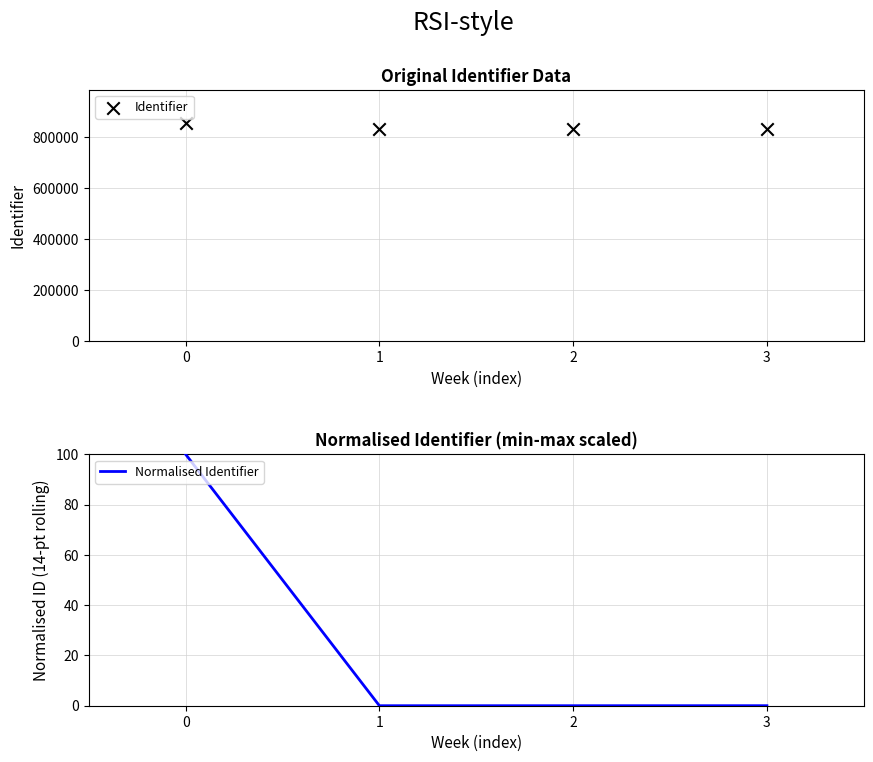

Which series reaches the maximum Y coordinate?

Identifier